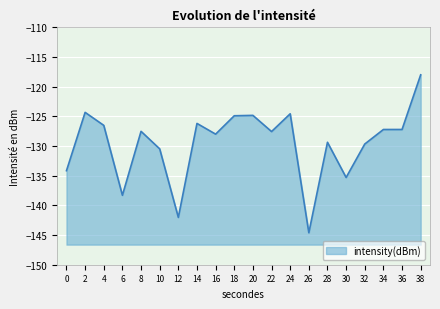

List the labels in order of value, largest first.

38, 2, 24, 20, 18, 14, 4, 36, 34, 8, 22, 16, 28, 32, 10, 0, 30, 6, 12, 26